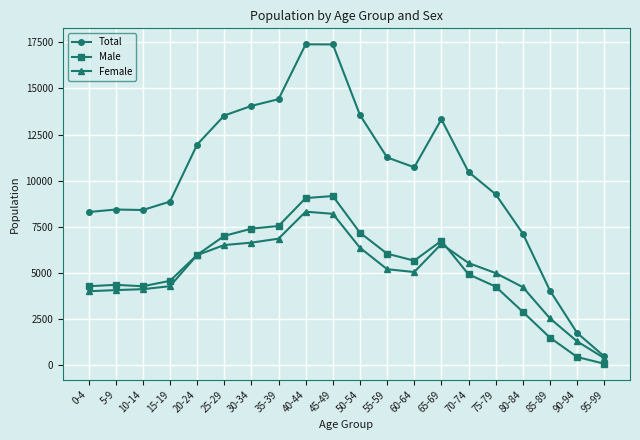

What position from the left is 30-34?

7